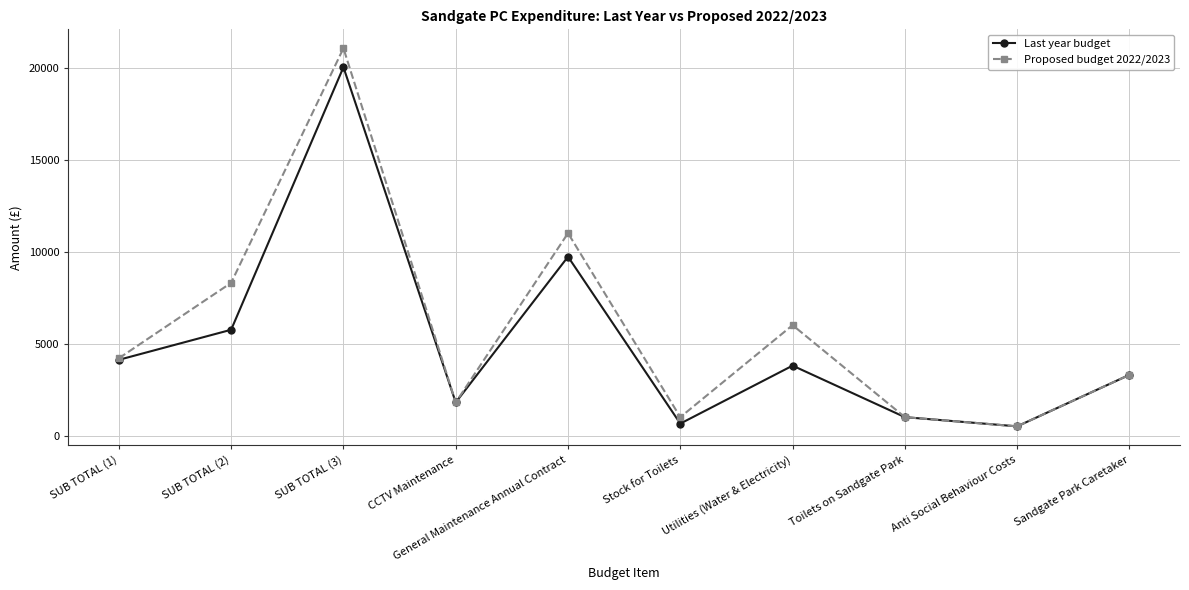

Which series has the largest total across all categories?

Proposed budget 2022/2023